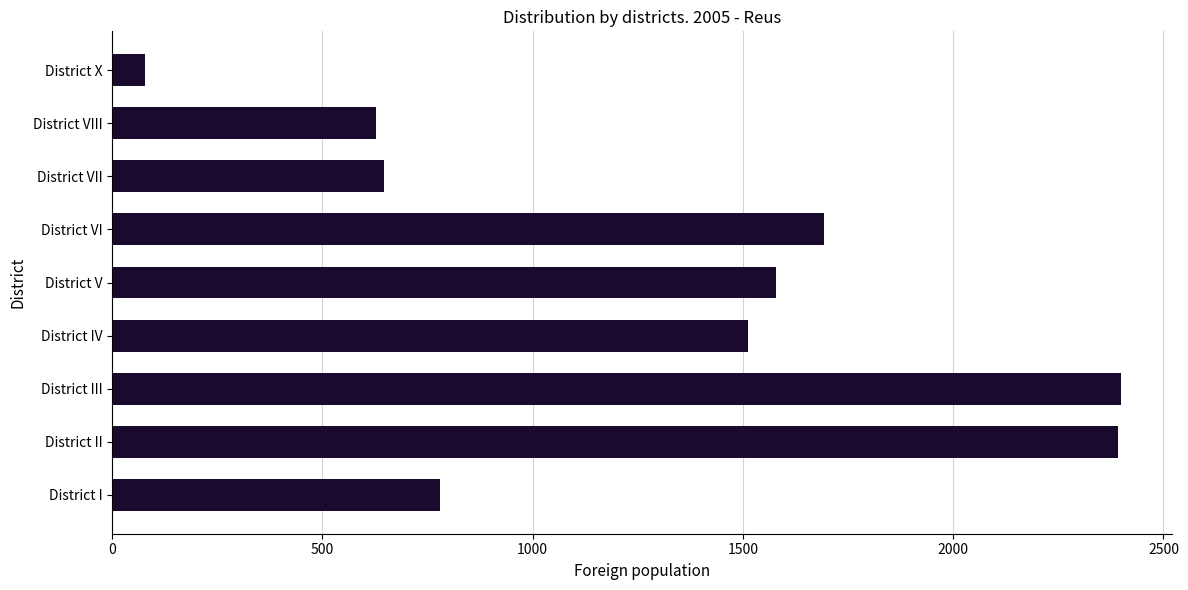

Where is the data nearest to the value 1239?

District IV